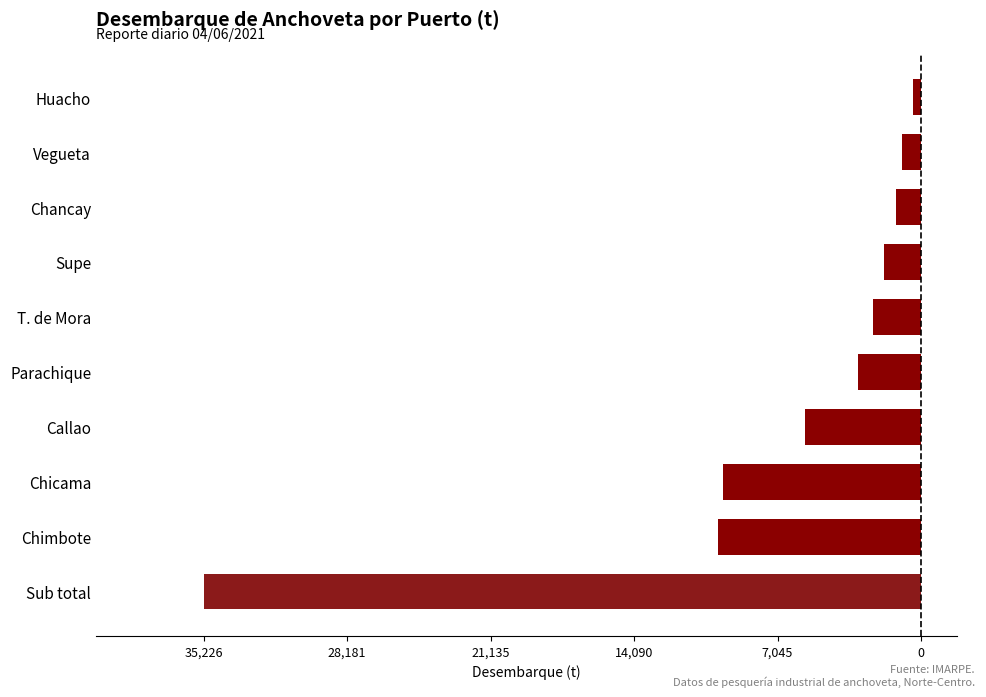

Does the chart contain any negative values?

Yes